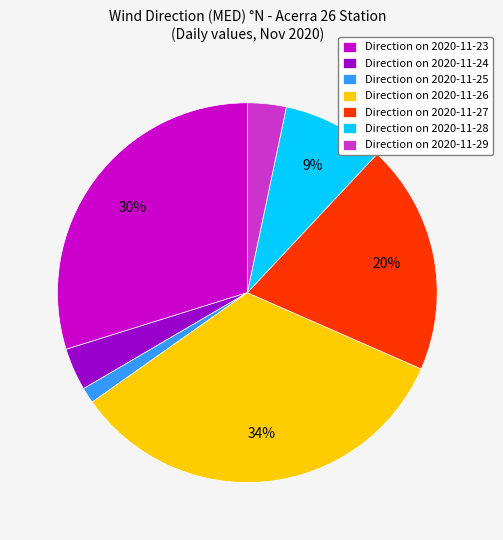

Which slice is the largest?

Direction on 2020-11-26